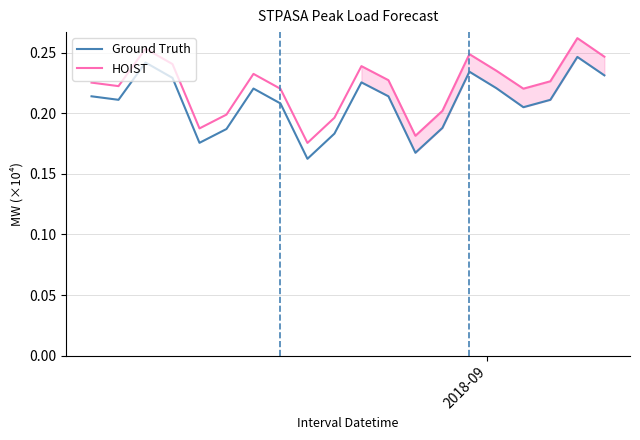

Which series has the largest total across all categories?

HOIST